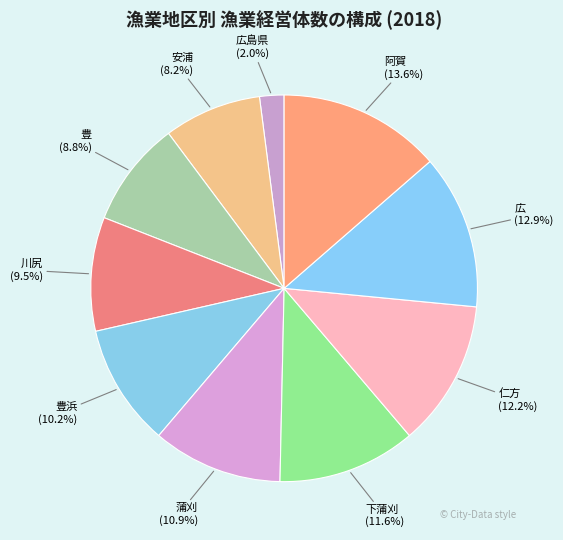

What percentage is the 広 slice, to the nearest percent?

13%